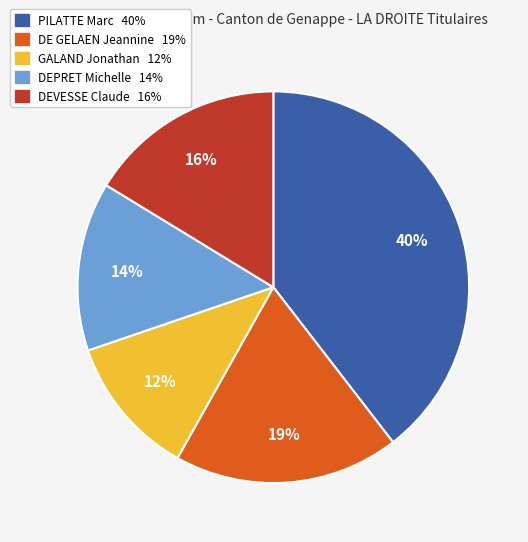

To the nearest percent, what is the difference between the largest and smallest slice percentages?

28%